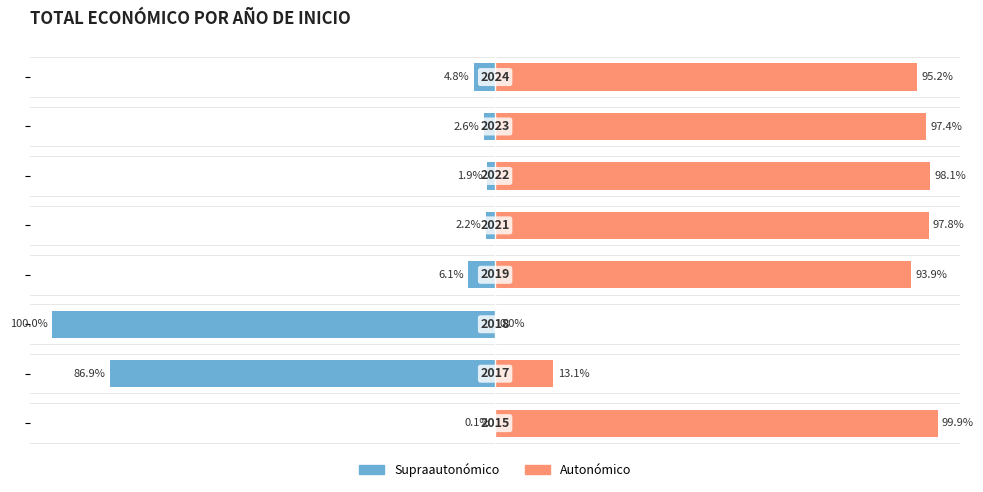

List the series in order of their overall mean, highest first.

right bars, left bars